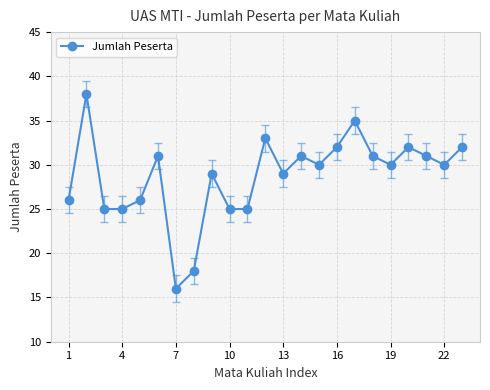

What is the value of the 8th point from the left?

18